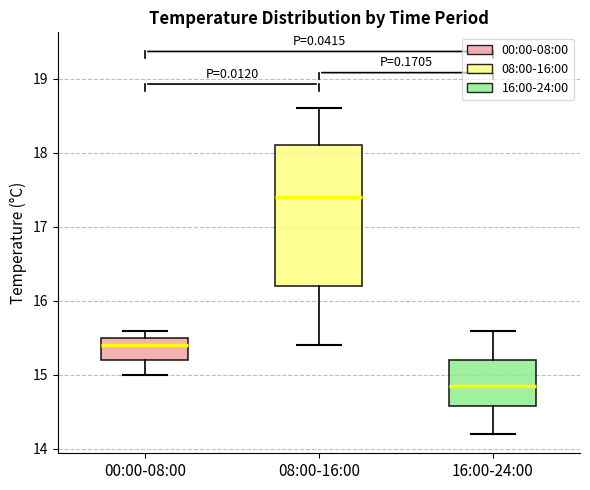

Reading left to right, read every box against the y-axis: the position of its median line, the range the box covers, and the ends of its whiskers. The values are not printed on the chart, so give them approximately, as read against the axis.

00:00-08:00: median 15.4, box 15.2 to 15.5, whiskers 15.0 to 15.6
08:00-16:00: median 17.4, box 16.2 to 18.1, whiskers 15.4 to 18.6
16:00-24:00: median 14.9, box 14.6 to 15.2, whiskers 14.2 to 15.6